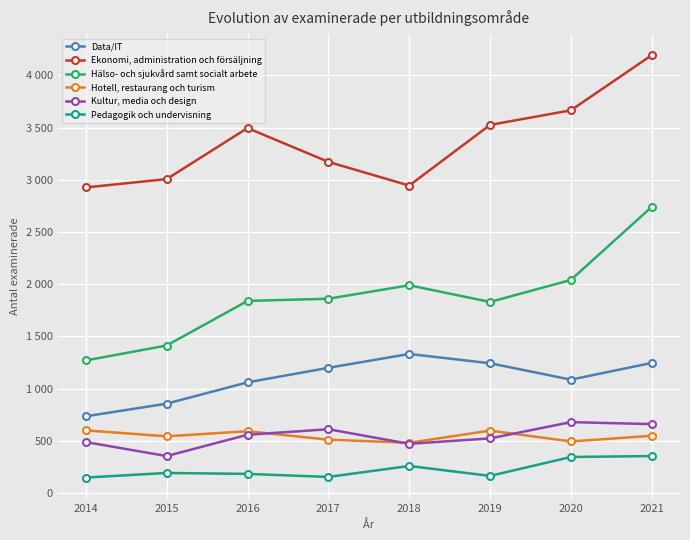

What are all the series names shown in the legend?

Data/IT, Ekonomi, administration och försäljning, Hälso- och sjukvård samt socialt arbete, Hotell, restaurang och turism, Kultur, media och design, Pedagogik och undervisning